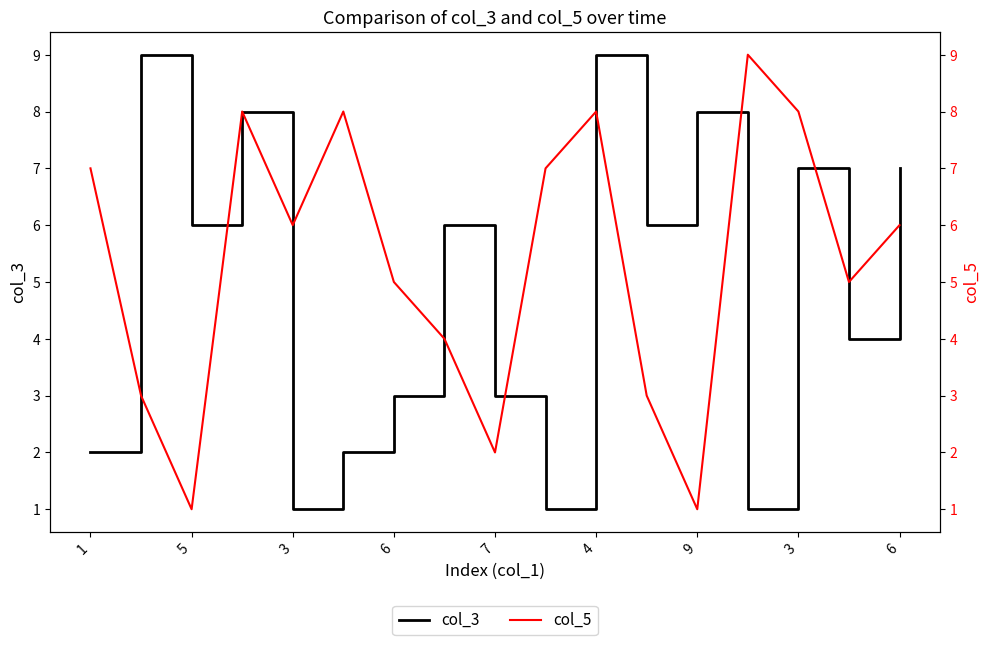

What is the average value of the col_3 series?

5